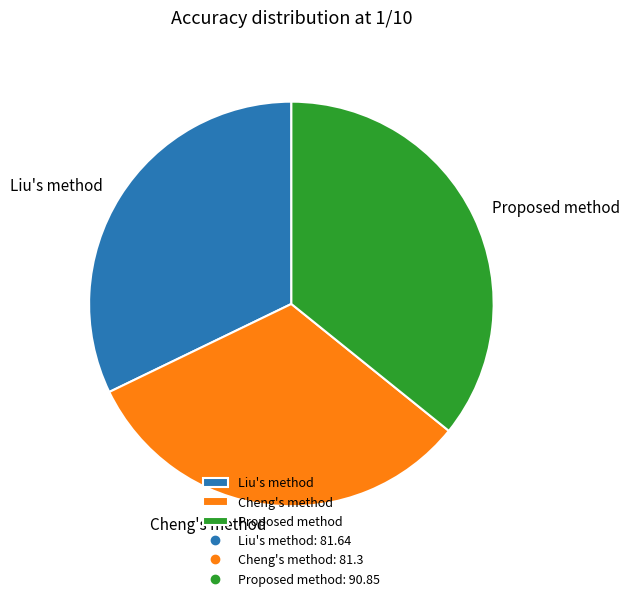

Is there any slice that represents more than half of the pie?

No